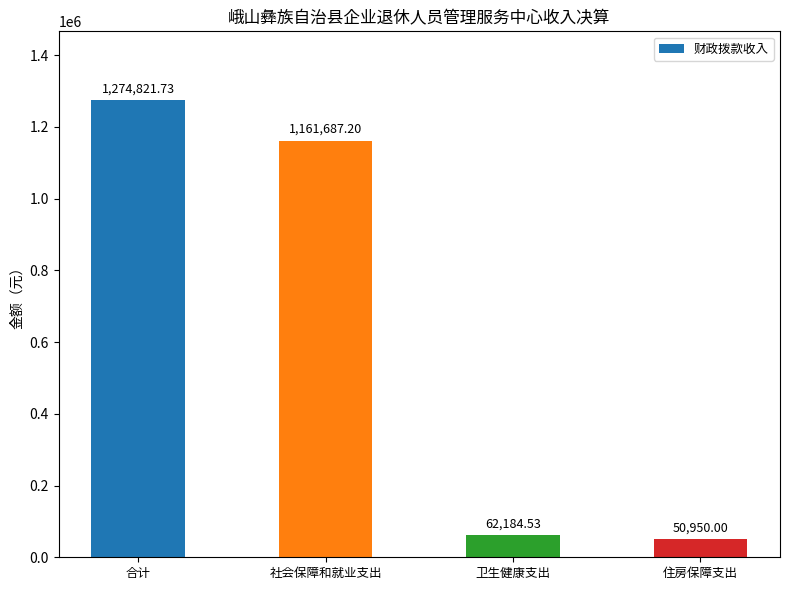

List the labels in order of value, smallest first.

住房保障支出, 卫生健康支出, 社会保障和就业支出, 合计